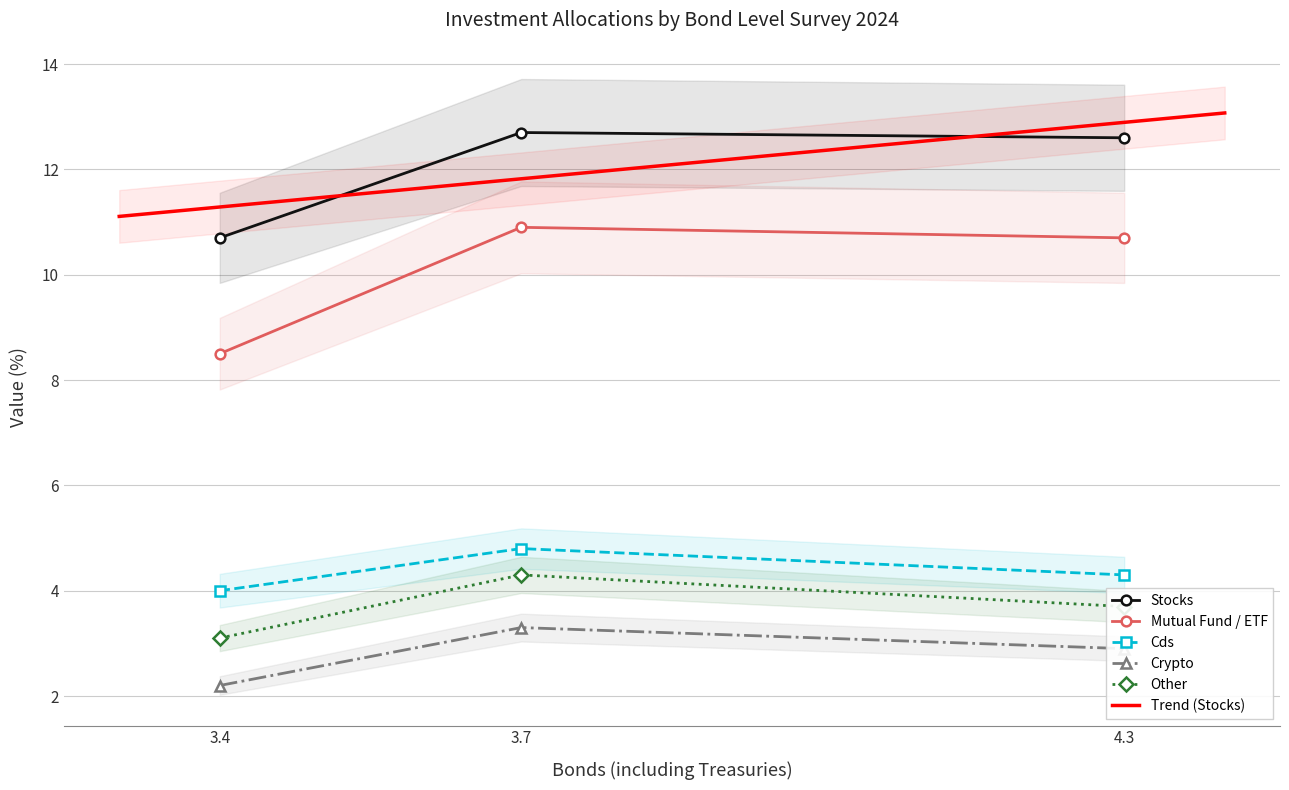

Is it true that Crypto equals 2.9 at 3.4?

False